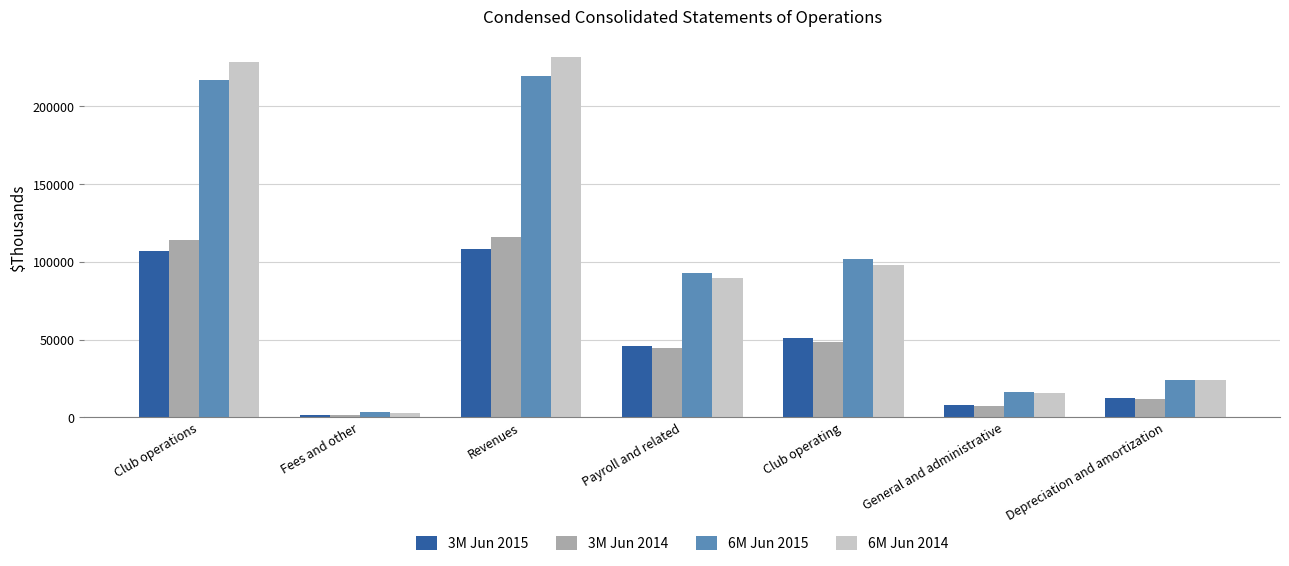

At which label does 3M Jun 2014 reach its minimum?

Fees and other